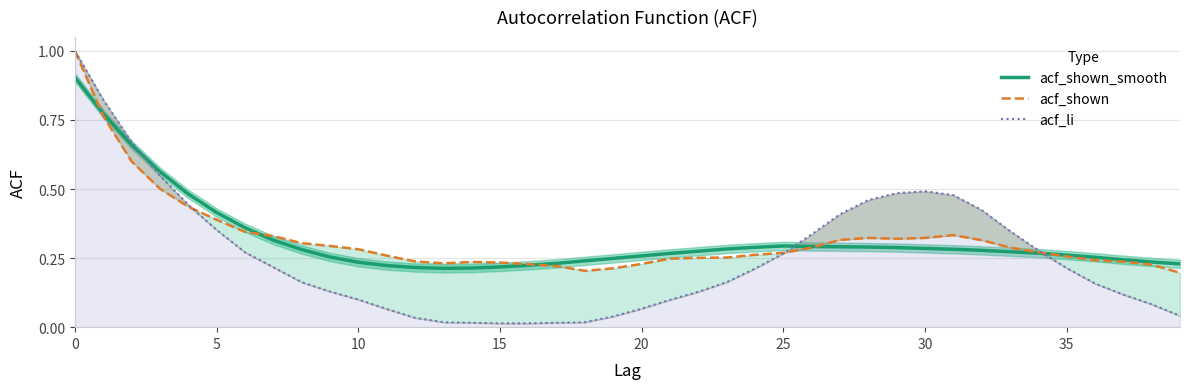

At which category does acf_shown reach its first local peak?

14